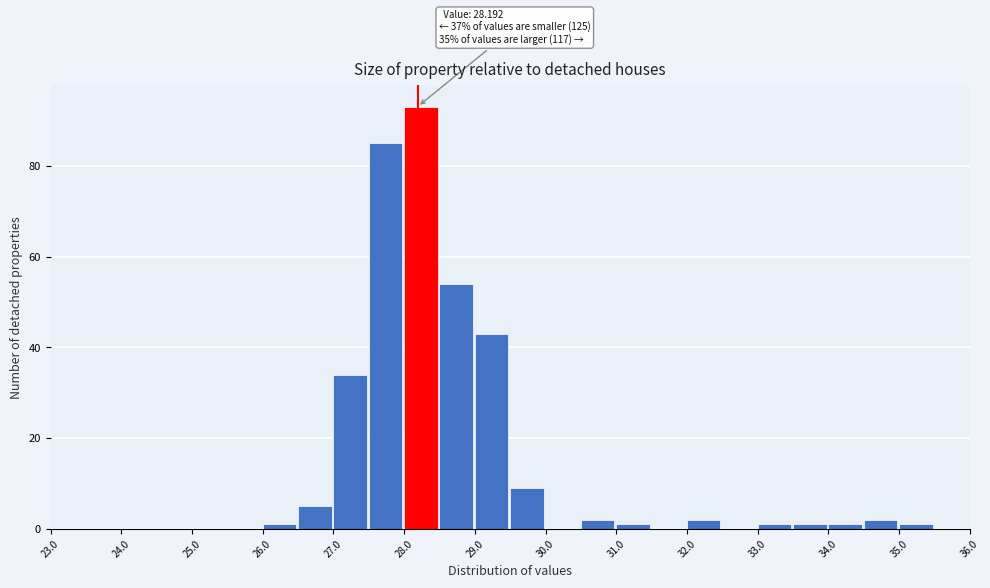

Which range on the x-axis has the tallest bar?

28.0 to 28.5